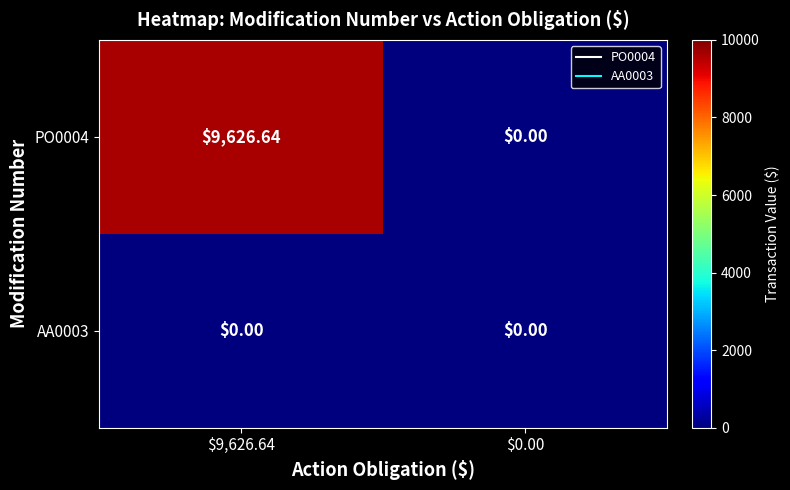

How many distinct data groups are displayed?

2